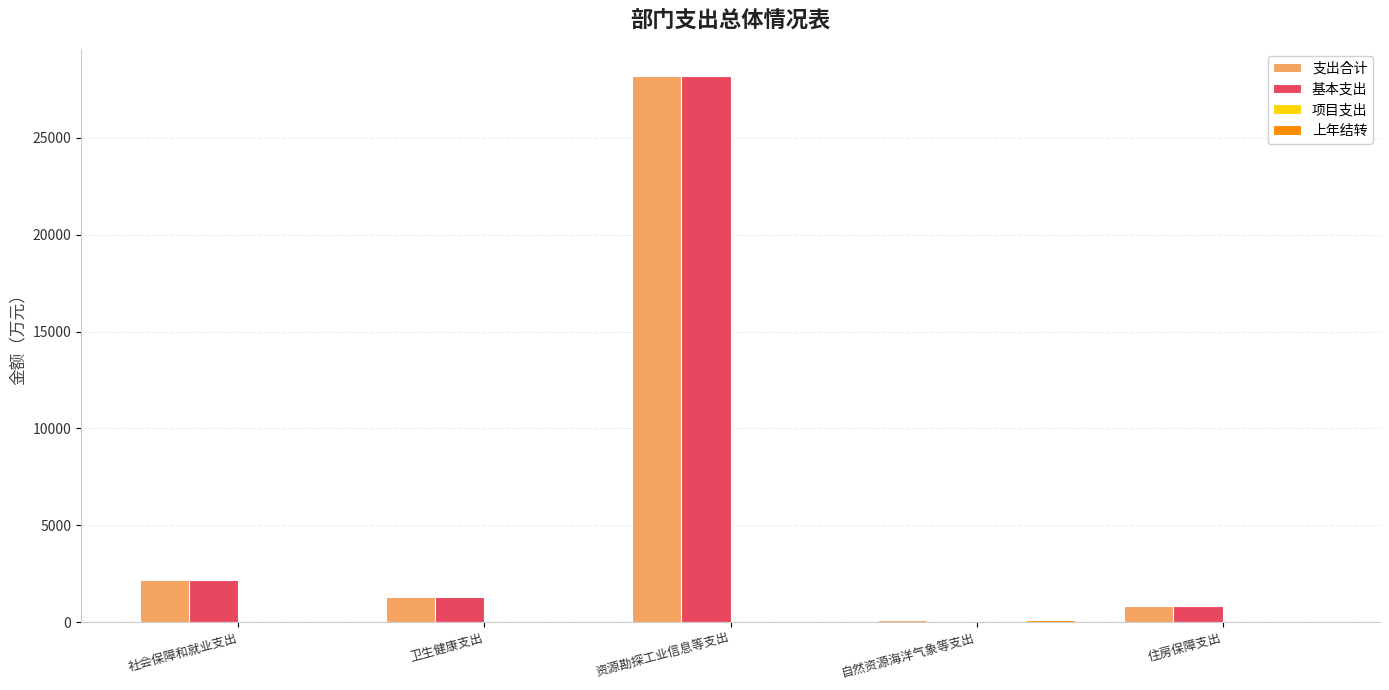

Between 社会保障和就业支出 and 资源勘探工业信息等支出, which series saw the biggest shift?

支出合计